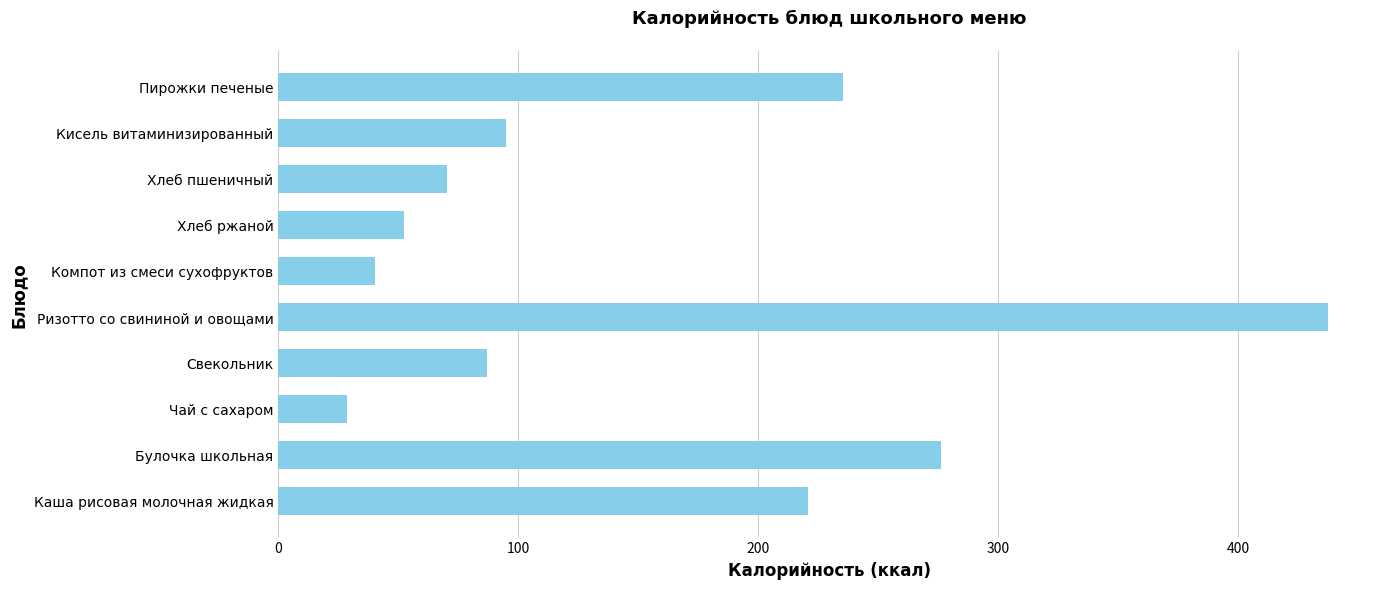

Reading bottom to top, list all the values displayed in this chart.

220.6	276.4	28.5	87.1	437.3	40.4	52.2	70.5	95.0	235.4